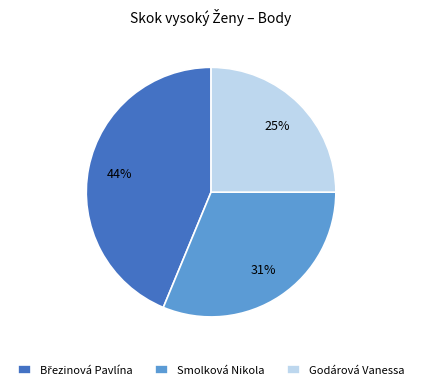

Does any single category account for the majority?

No